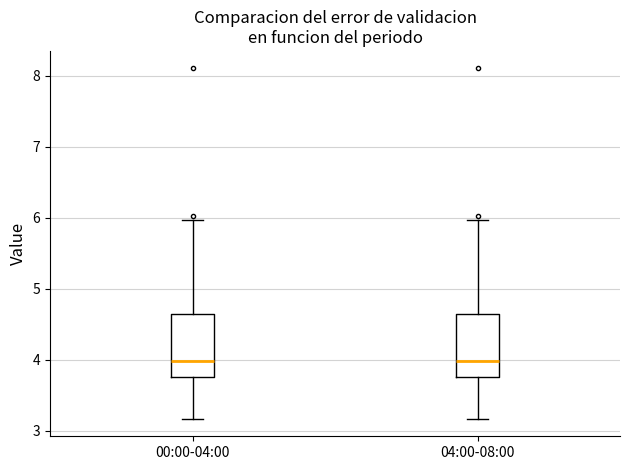

Reading left to right, read every box against the y-axis: the position of its median line, the range the box covers, and the ends of its whiskers. The values are not printed on the chart, so give them approximately, as read against the axis.

00:00-04:00: median 4.0, box 3.8 to 4.6, whiskers 3.2 to 6.0
04:00-08:00: median 4.0, box 3.8 to 4.6, whiskers 3.2 to 6.0